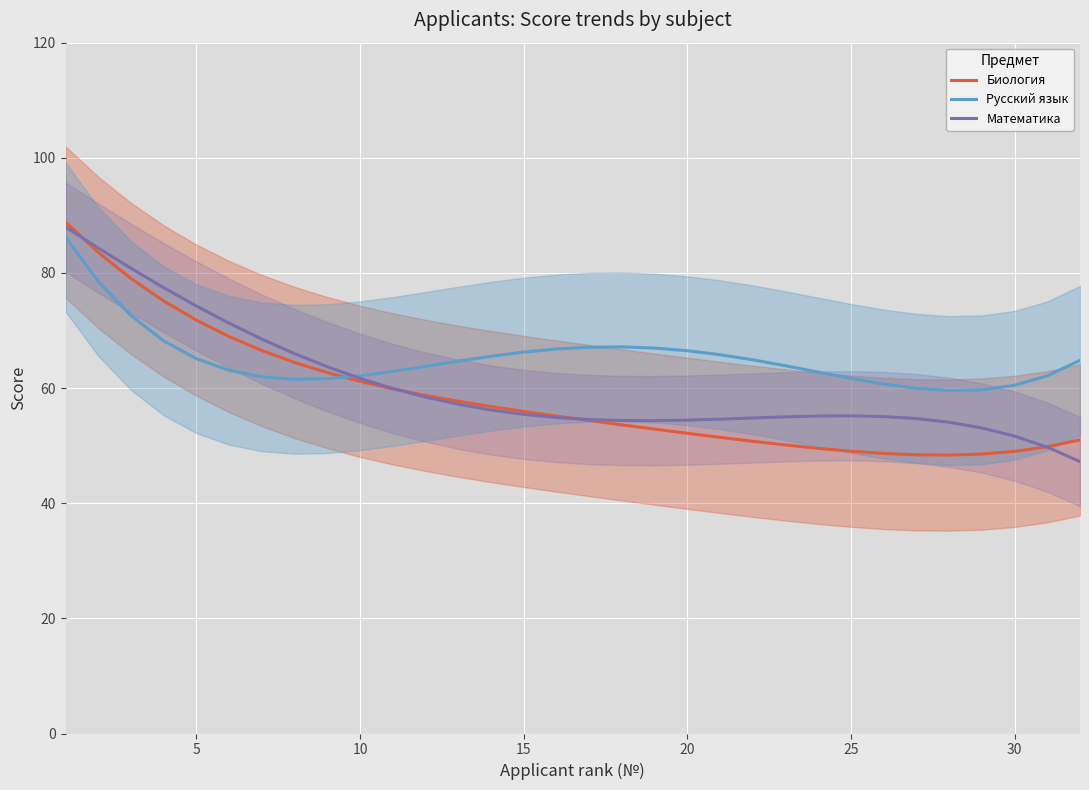

What is the lowest value of the Математика series?

47.2